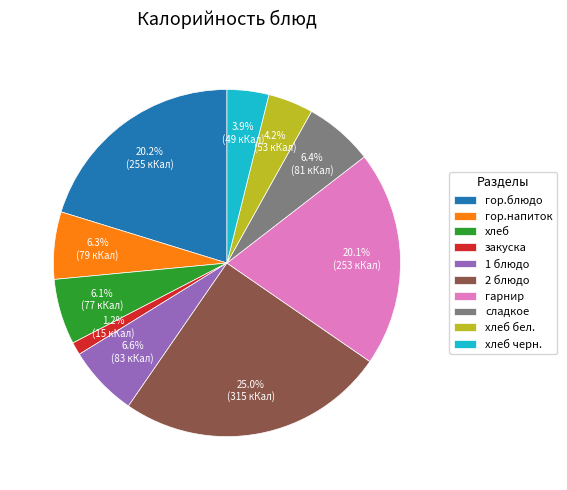

Which category has the biggest portion of the pie?

2 блюдо